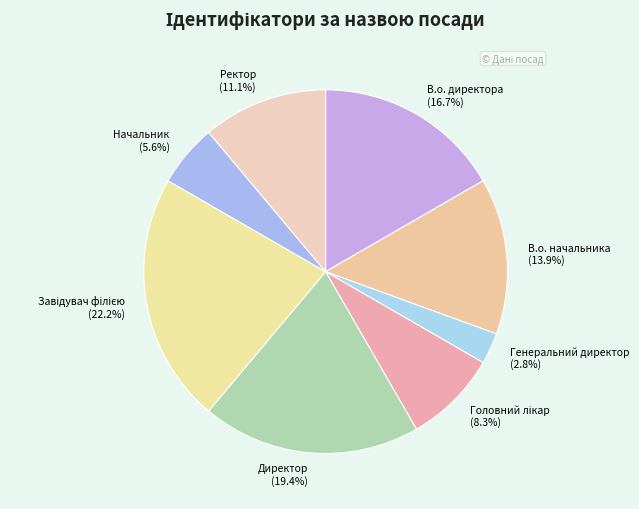

Combined, what portion of the pie is Генеральний директор and В.о. начальника?

16.7%